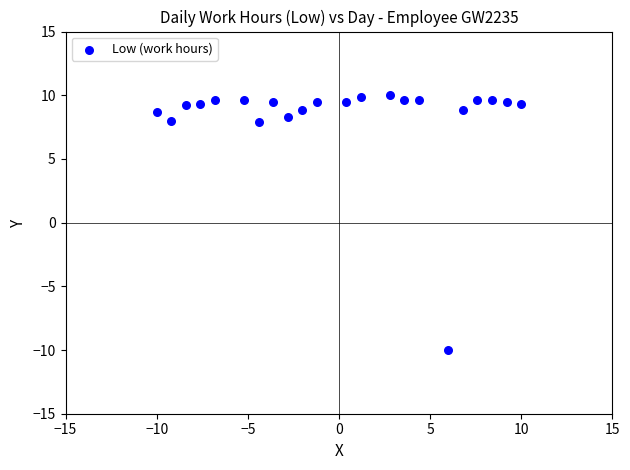

What is the range of X values (max minus min)?

20.0